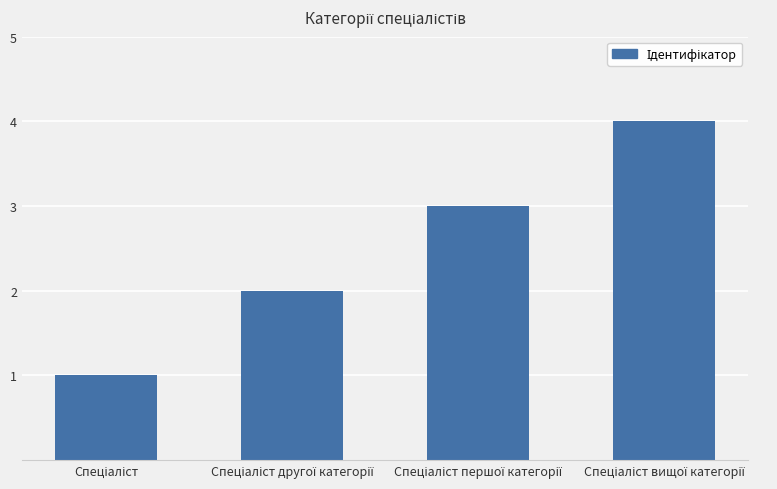

What is the maximum value shown in the chart?

4